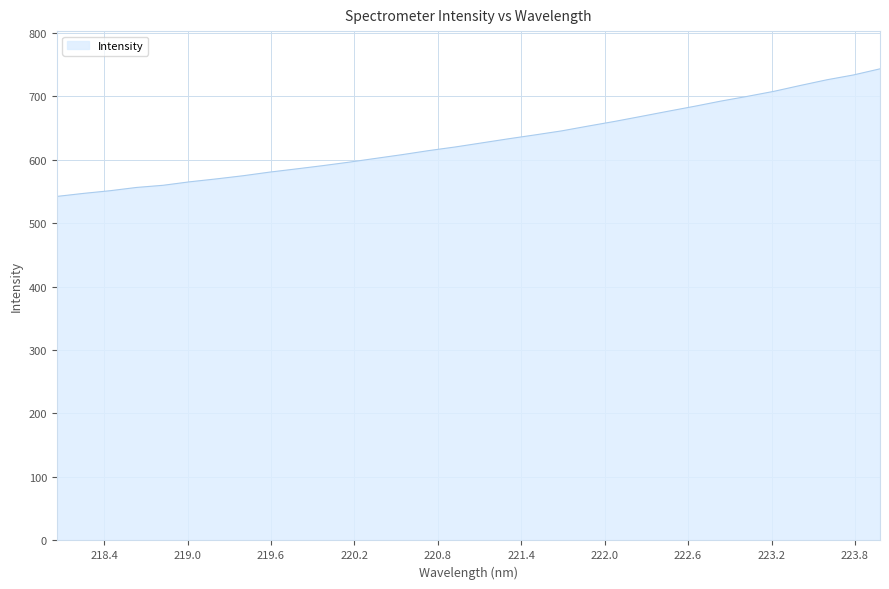

What is the difference between the maximum and minimum values?

201.0